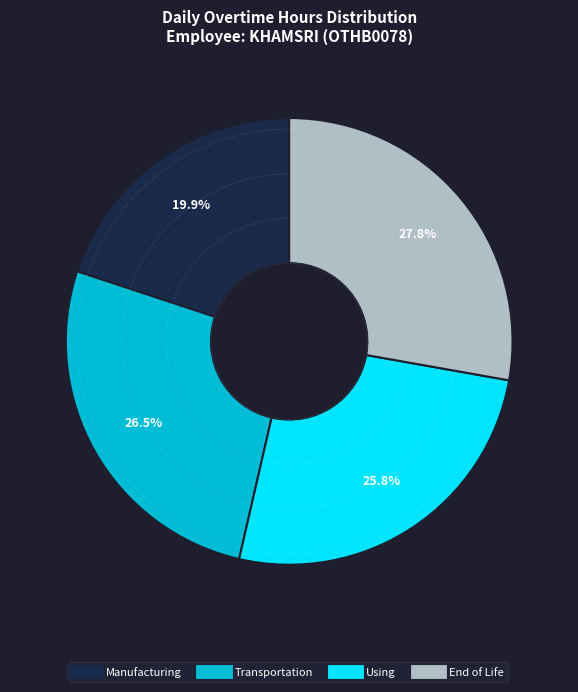

Is there a majority slice in this chart?

No